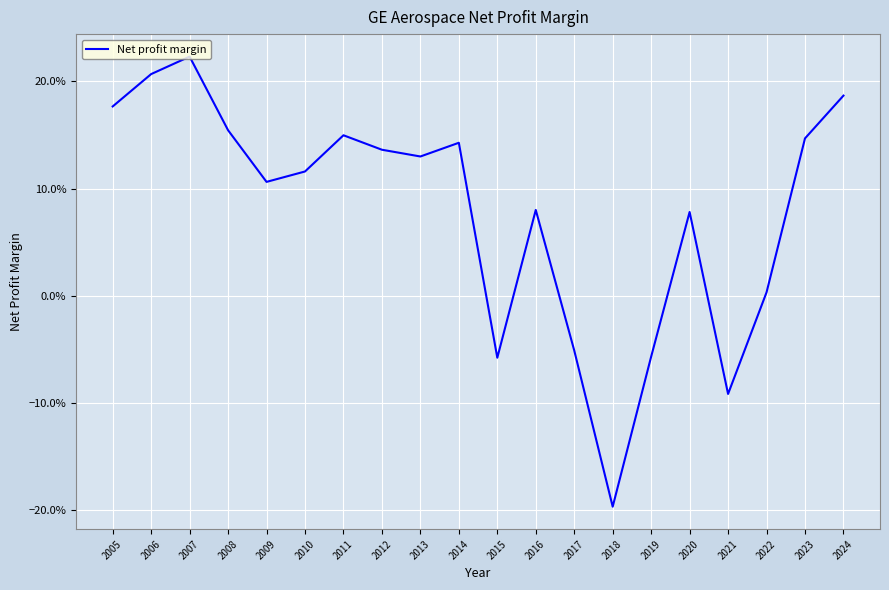

Is this an area chart (filled region under the line)?

No